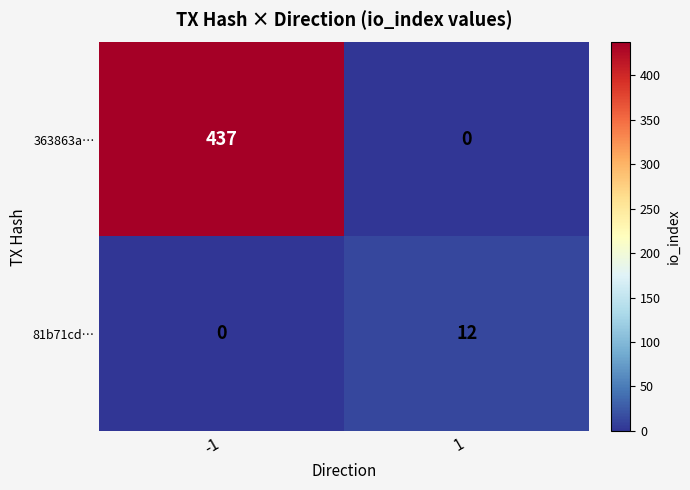

Reading right to left, transcribe all the data shown in this chart.

363863a…: 0	437
81b71cd…: 12	0